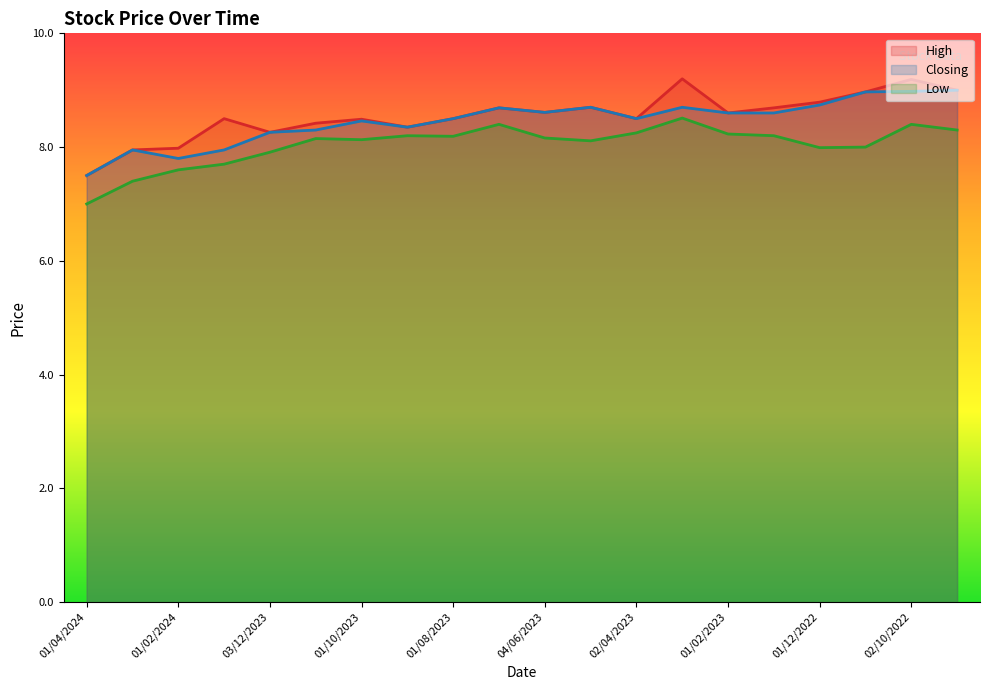

Does the chart display data point markers on the line(s)?

No